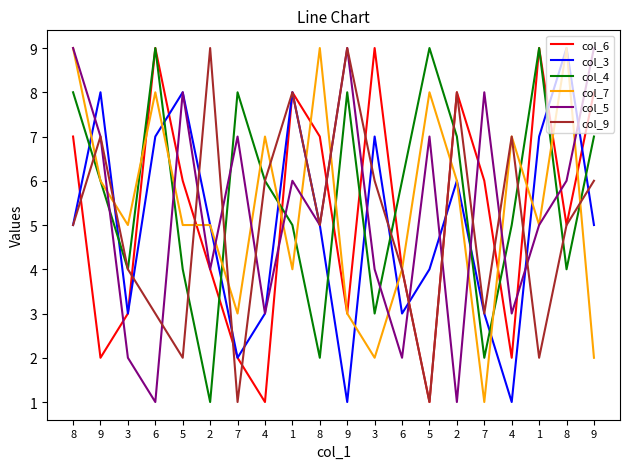

What are all the series names shown in the legend?

col_6, col_3, col_4, col_7, col_5, col_9